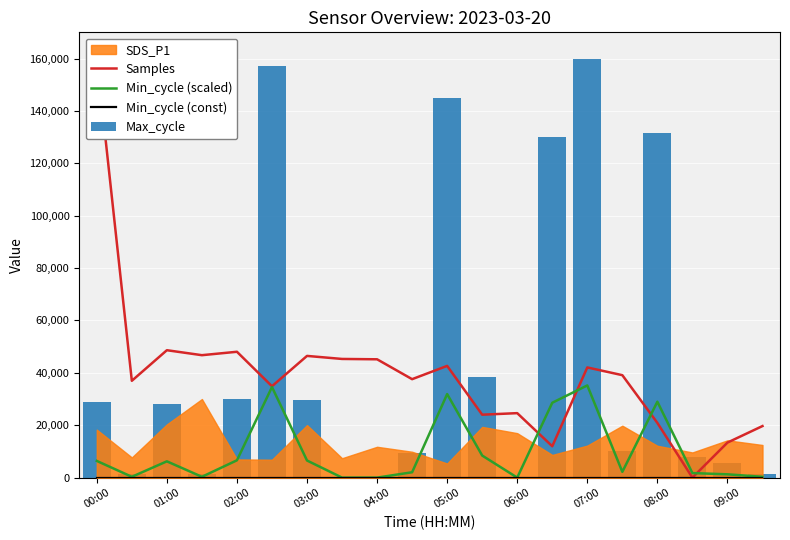

How many values in Min_cycle (scaled) are above zero?

17